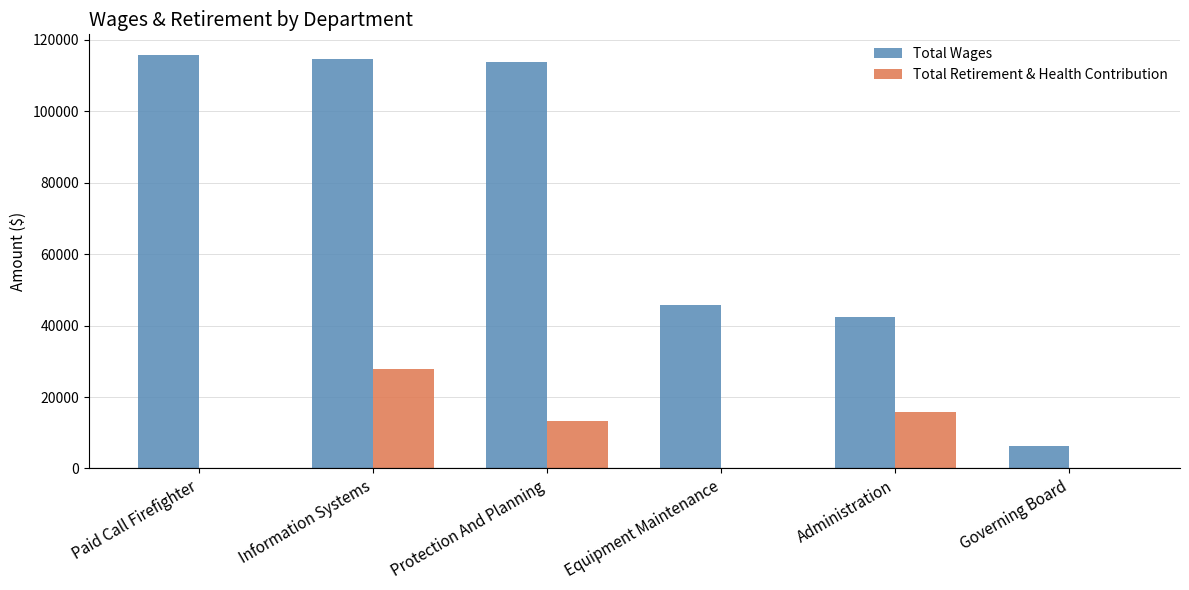

Reading left to right, list all the values displayed in this chart.

Total Wages: Paid Call Firefighter=115760	Information Systems=114510	Protection And Planning=113910	Equipment Maintenance=45766	Administration=42376	Governing Board=6400
Total Retirement & Health Contribution: Paid Call Firefighter=0	Information Systems=27724	Protection And Planning=13216	Equipment Maintenance=0	Administration=15865	Governing Board=0